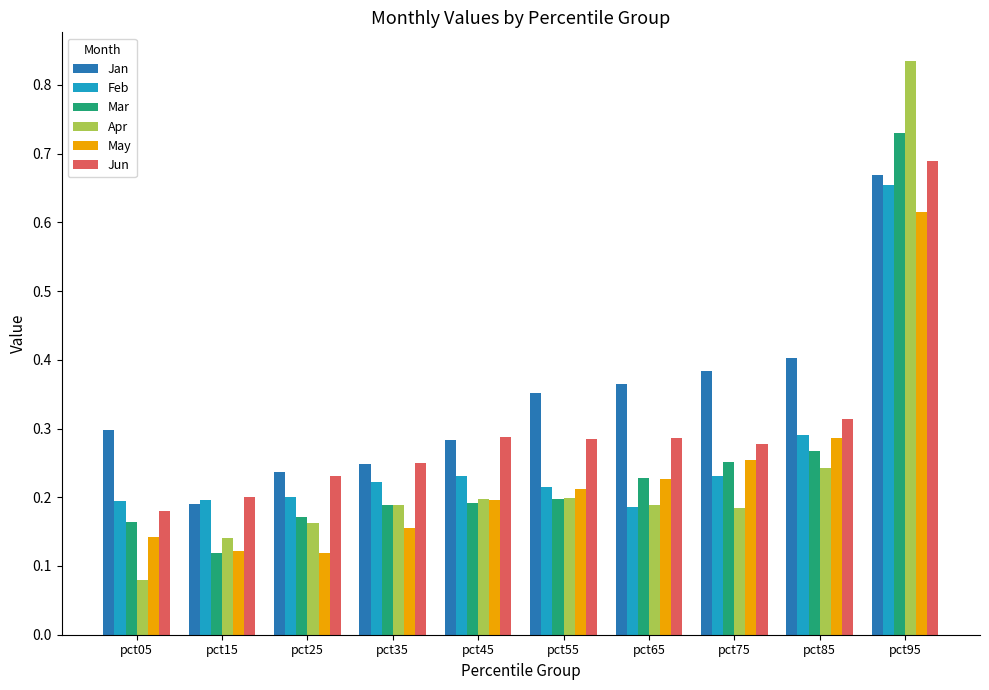

How many bars are there in each group?

6